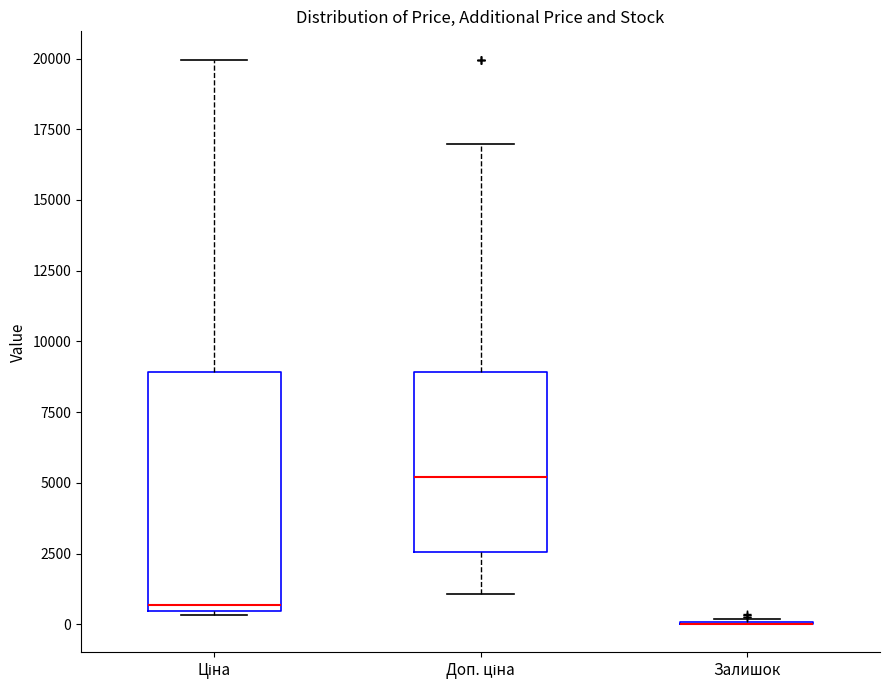

Which box is the tallest, from its lower edge to its upper edge?

Ціна